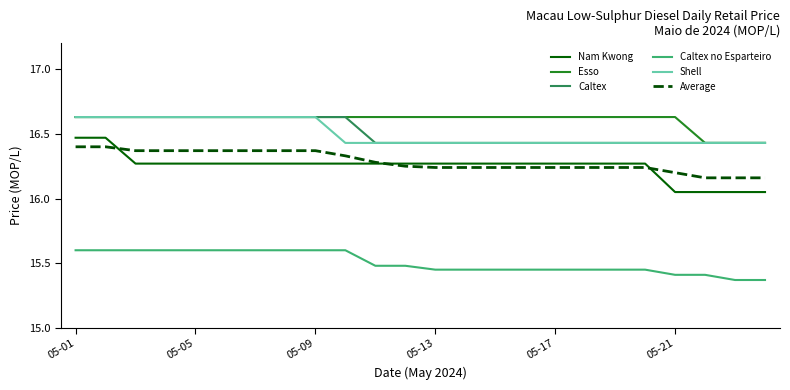

Which series has the widest spread of values?

Nam Kwong